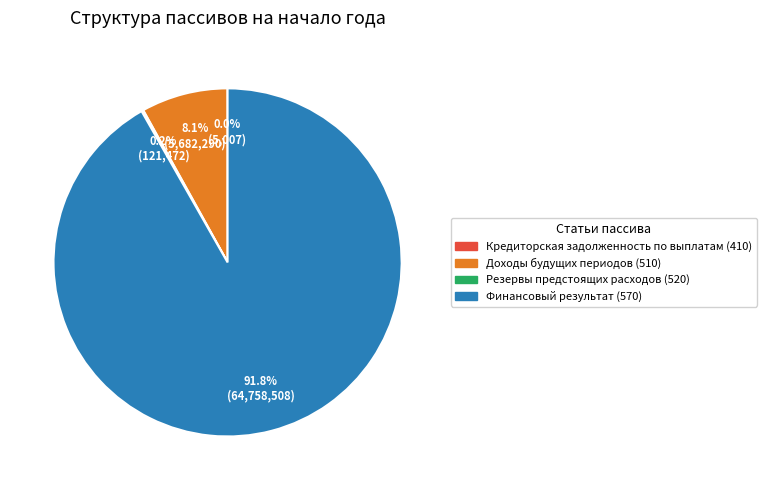

Which category has the biggest portion of the pie?

Финансовый результат (570)